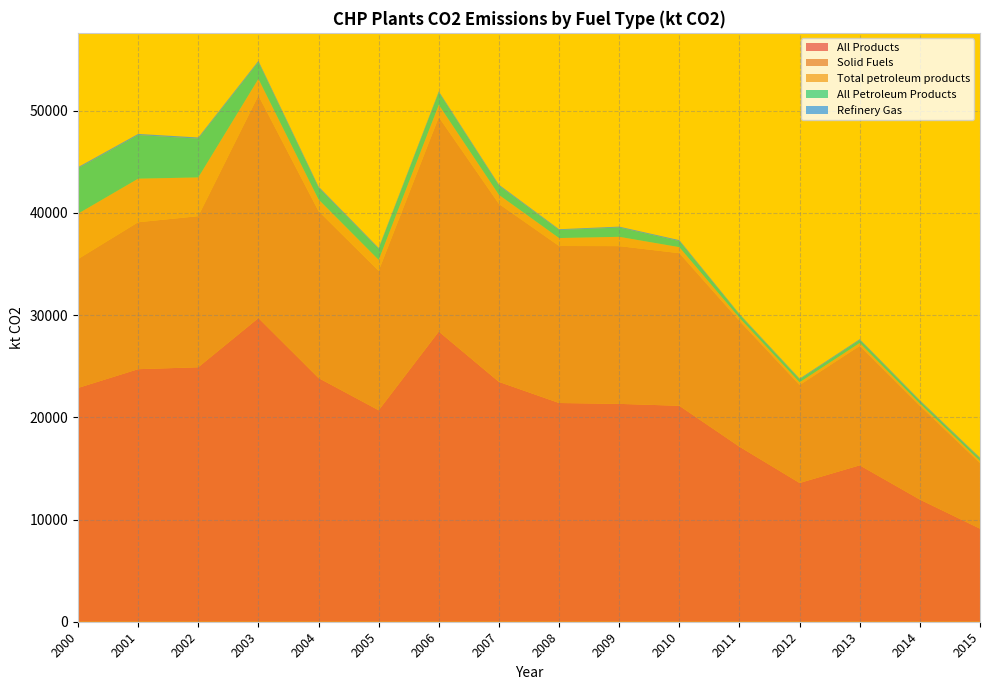

Reading right to left, what are all the values shown in this chart?

All Products: 2015=9103.5	2014=11950.4	2013=15302.2	2012=13574.2	2011=17123.3	2010=21126.8	2009=21315.7	2008=21400.5	2007=23464.7	2006=28387.8	2005=20687.9	2004=23841.8	2003=29708.1	2002=24897.1	2001=24709.1	2000=22872.8
Solid Fuels: 2015=6413.9	2014=9176.7	2013=11688.5	2012=9582.0	2011=12306.4	2010=14931.2	2009=15434.9	2008=15361.5	2007=17412.0	2006=20973.3	2005=13641.3	2004=16325.2	2003=21771.6	2002=14781.7	2001=14377.8	2000=12609.0
Total petroleum products: 2015=219.9	2014=222.8	2013=285.6	2012=273.3	2011=304.5	2010=592.0	2009=909.9	2008=778.1	2007=888.6	2006=1214.1	2005=1074.9	2004=1148.7	2003=1633.8	2002=3793.2	2001=4263.1	2000=4440.3
All Petroleum Products: 2015=219.9	2014=222.8	2013=285.6	2012=273.3	2011=304.5	2010=592.0	2009=909.9	2008=778.1	2007=888.6	2006=1214.1	2005=1074.9	2004=1148.7	2003=1633.8	2002=3793.2	2001=4263.1	2000=4440.3
Refinery Gas: 2015=89.9	2014=95.8	2013=80.9	2012=80.9	2011=71.9	2010=92.9	2009=86.8	2008=83.9	2007=104.9	2006=101.8	2005=89.9	2004=113.8	2003=125.9	2002=113.8	2001=113.8	2000=110.8